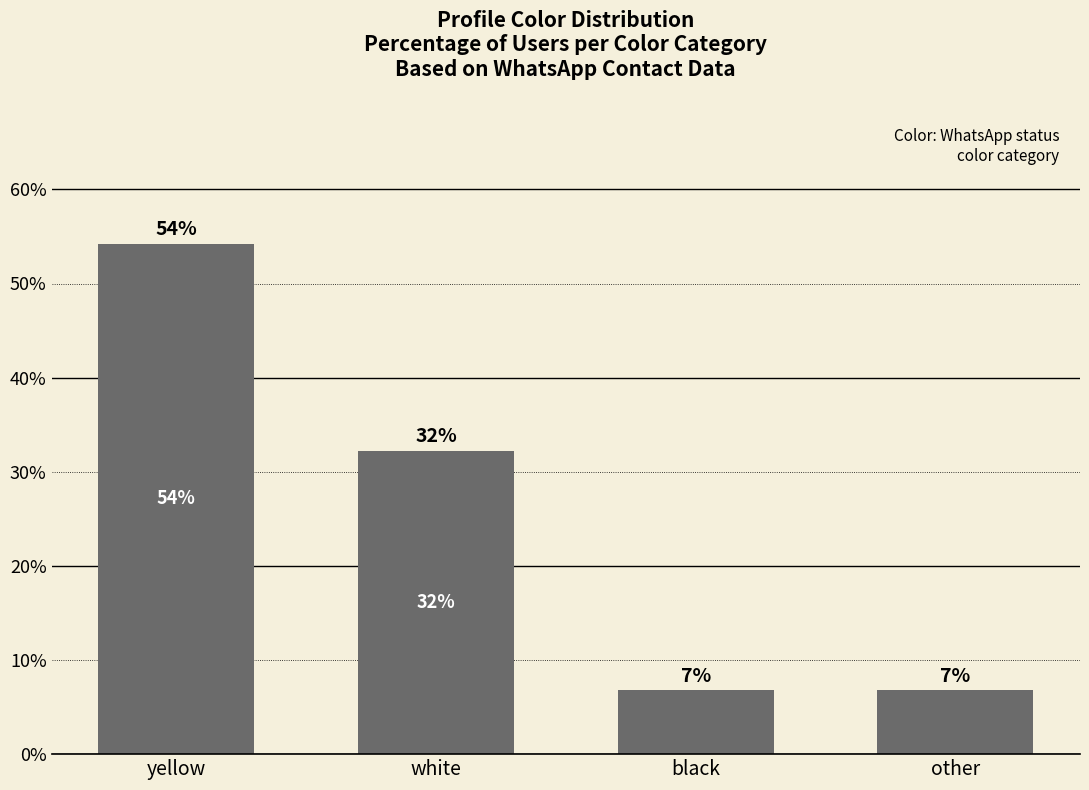

Rank the categories by value from lowest to highest.

black, other, white, yellow